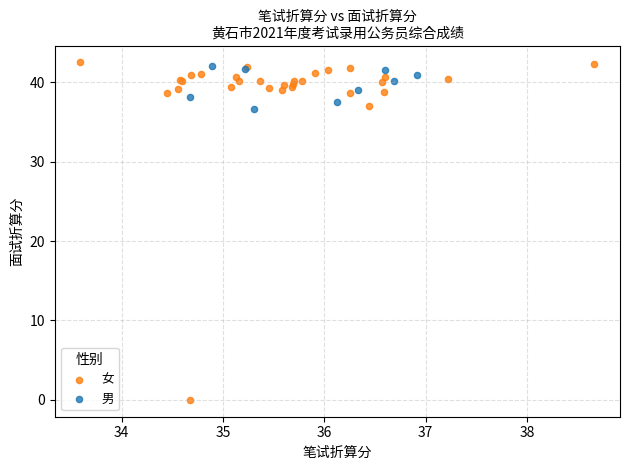

Which series contains the lowest Y value?

女